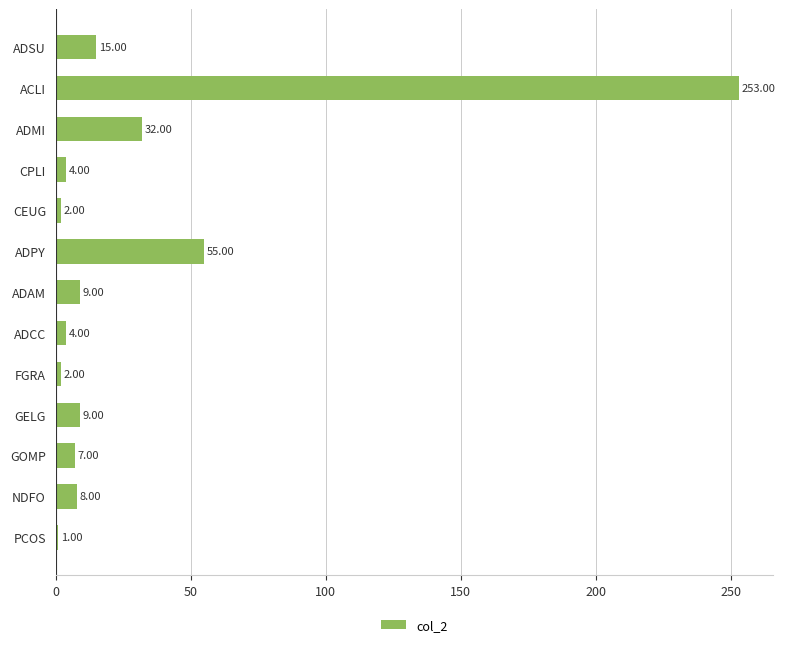

What is the label of the 6th bar from the top?

ADPY